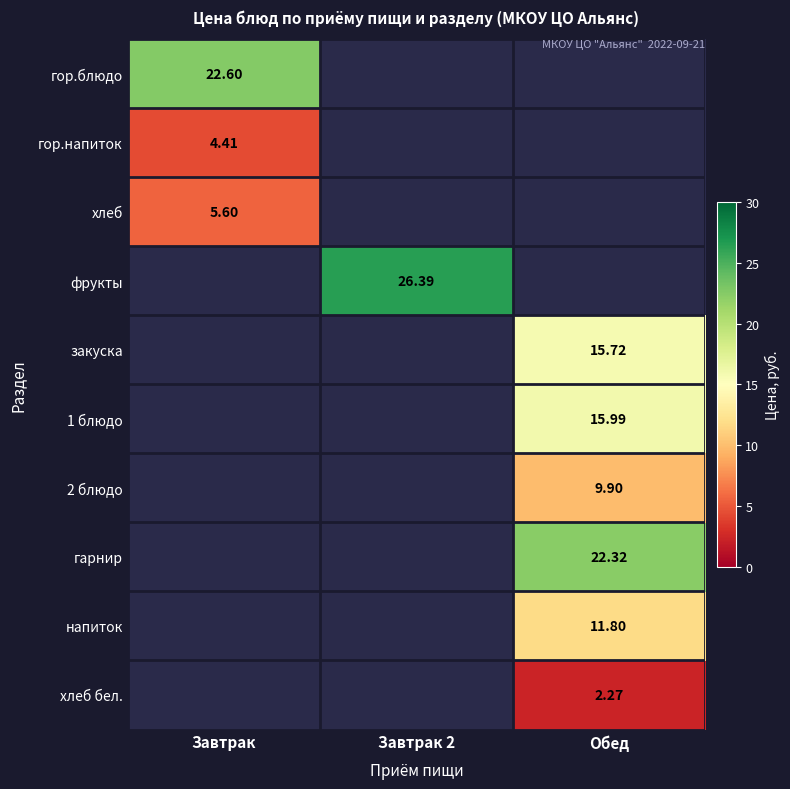

What is the greatest value displayed?

26.4